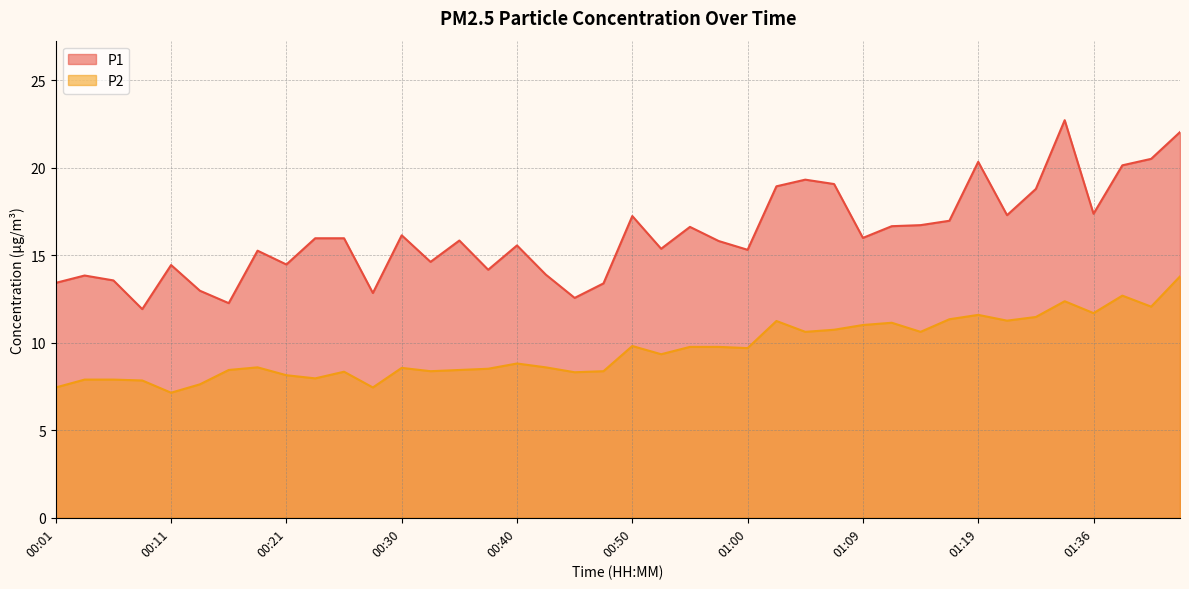

How many data points in P1 are above 15?

26